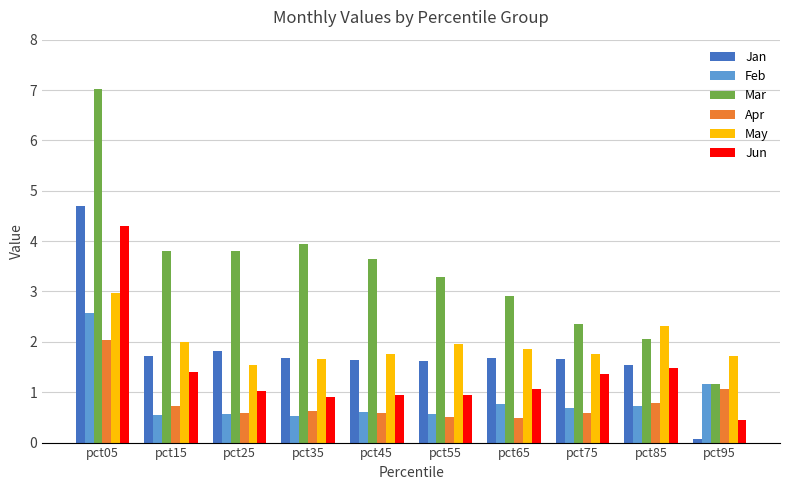

What is the difference between the second highest and second lowest values in the Jun series?

0.6